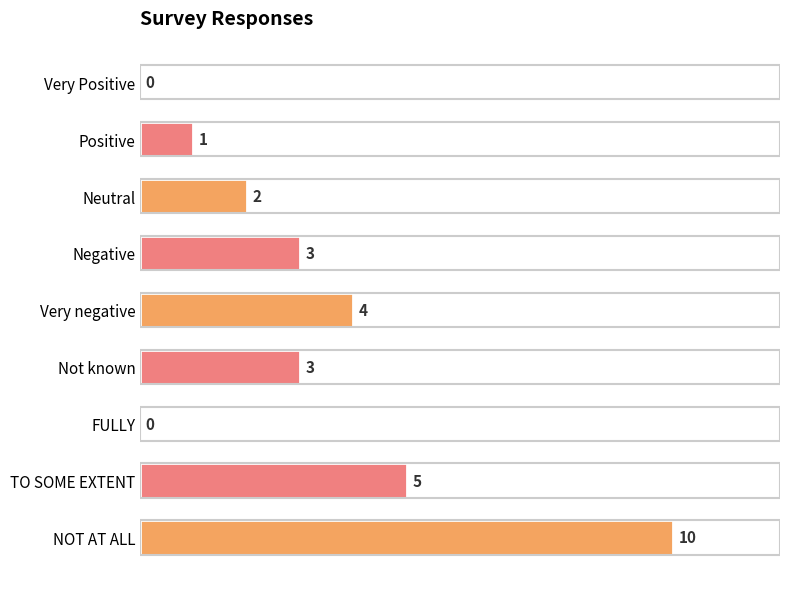

What is the maximum value shown in the chart?

10